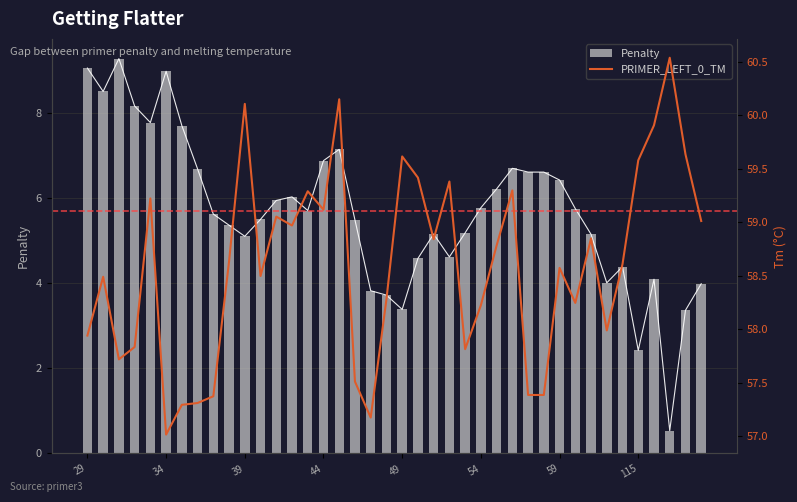

What is the sum of all PRIMER_LEFT_0_TM values?

2344.0